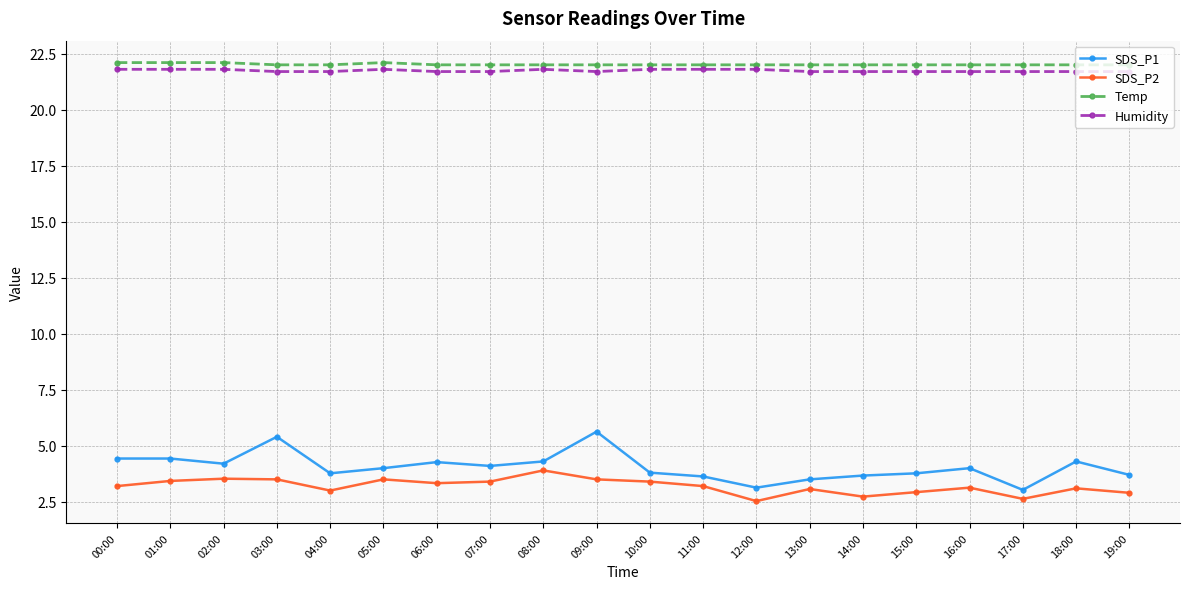

True or false: SDS_P2 and SDS_P1 intersect in this chart.

False